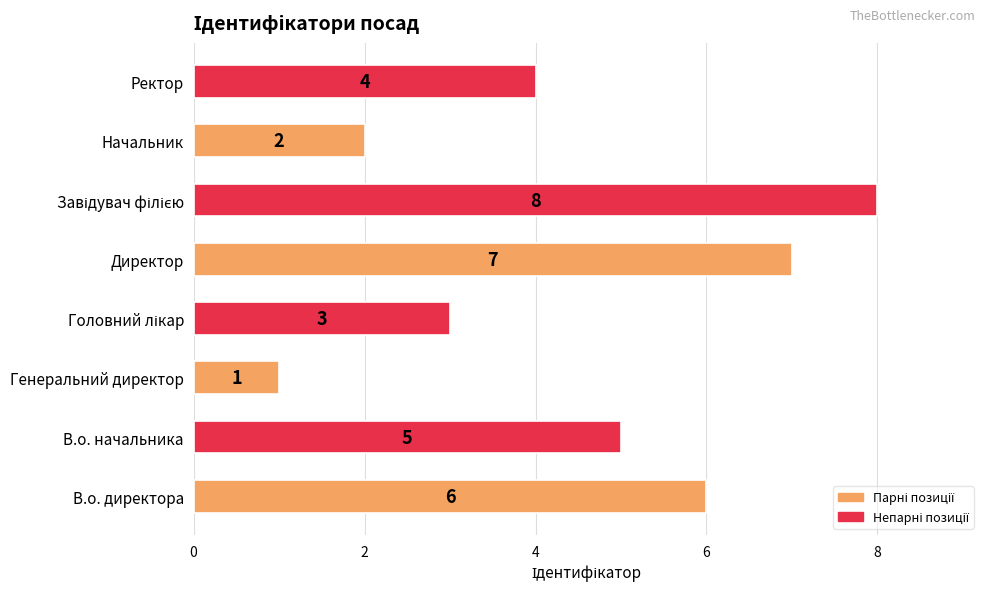

What is the difference between the maximum and minimum values?

7